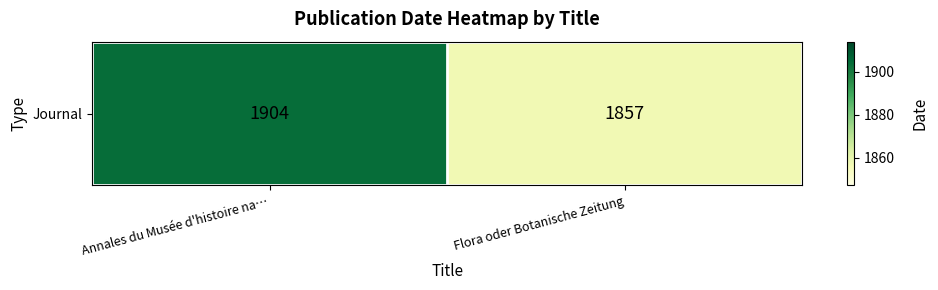

What is the sum of the values at Annales du Musée d'histoire na… and Flora oder Botanische Zeitung?

3761